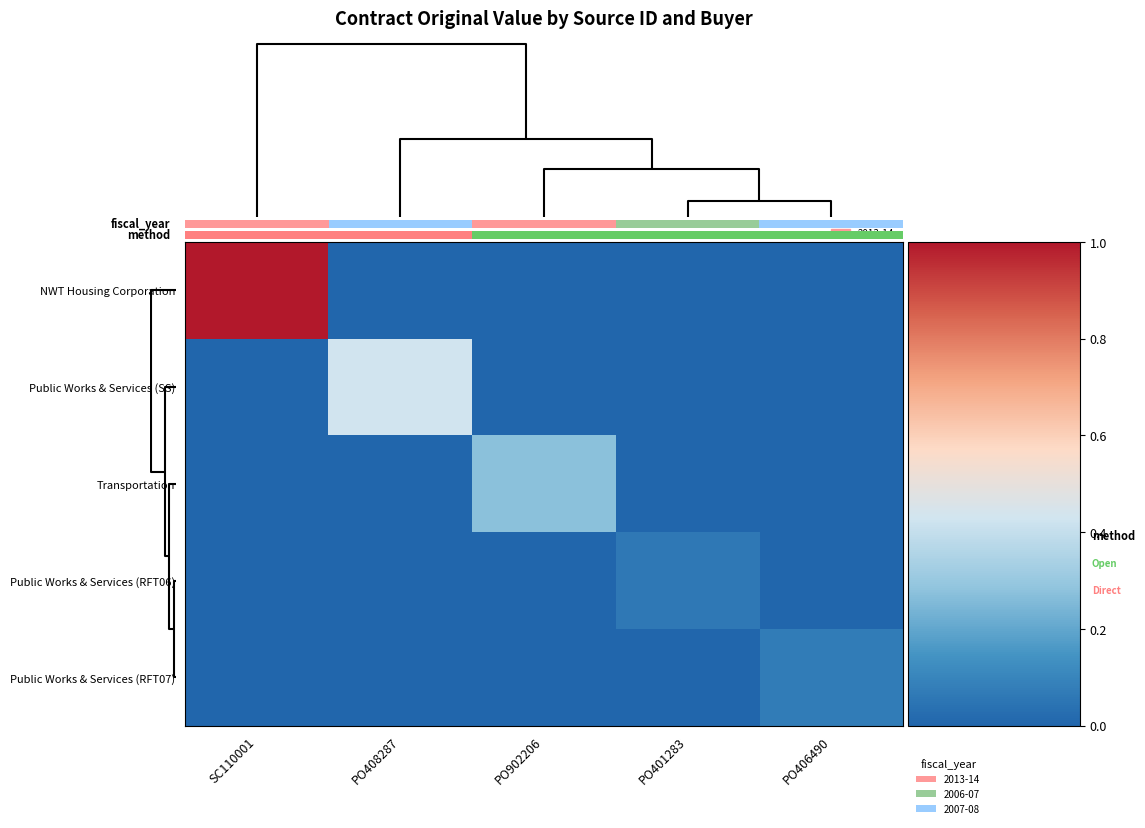

Which label corresponds to the smallest value in the chart?

PO408287